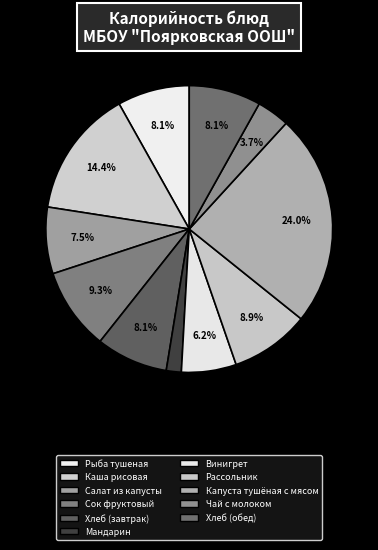

Does any single category account for the majority?

No